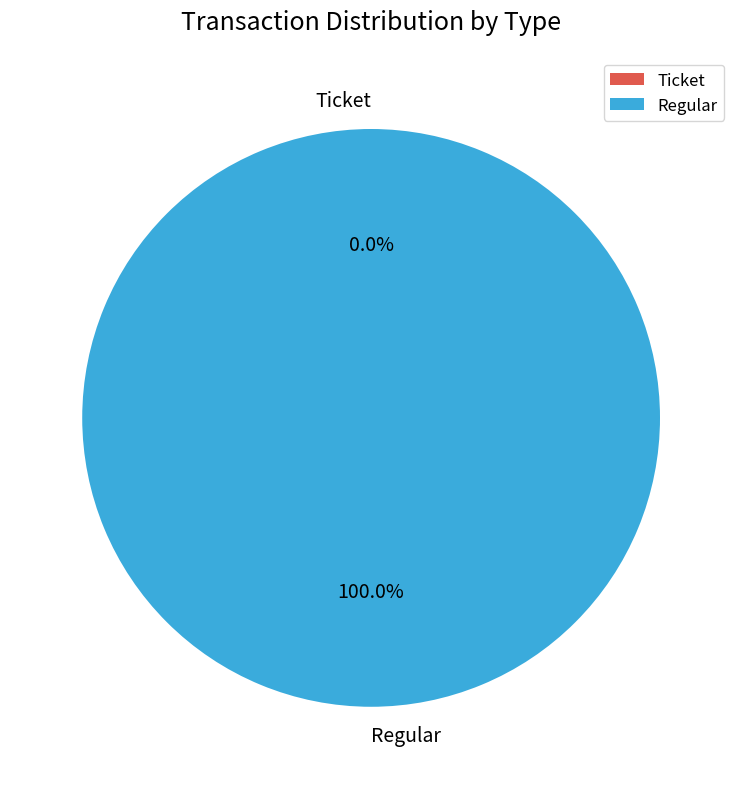

To the nearest percent, what percentage of the pie is Regular?

100%